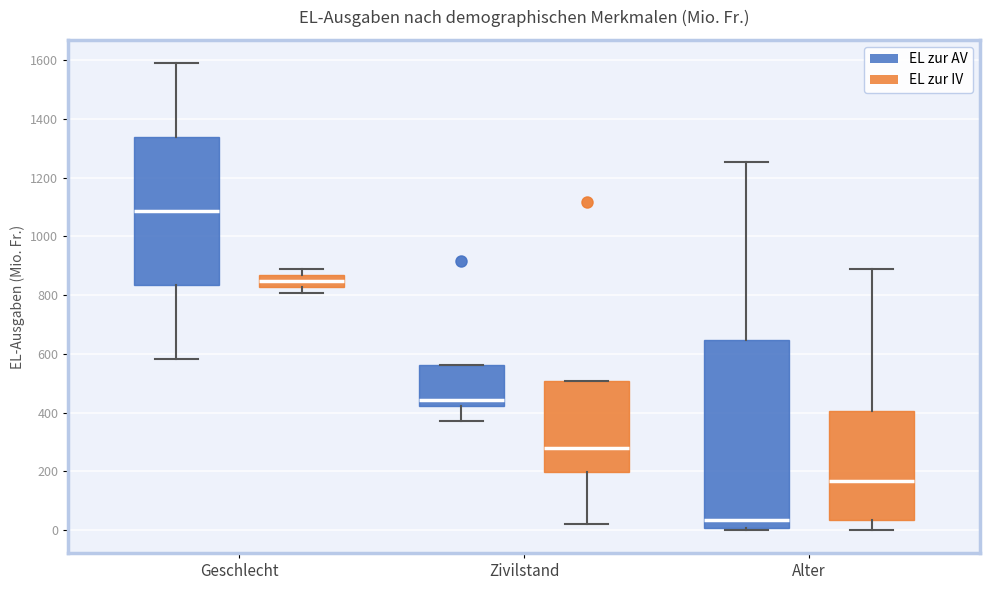

Which box's median line is the highest?

Geschlecht (EL zur AV)